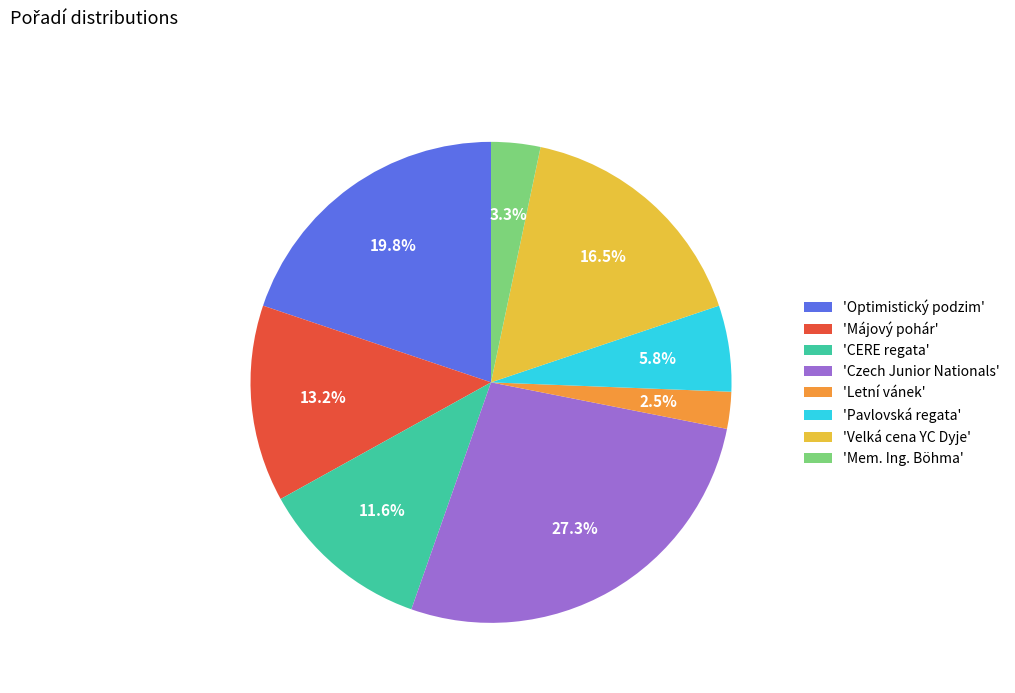

To the nearest percent, what is the average slice percentage?

12%